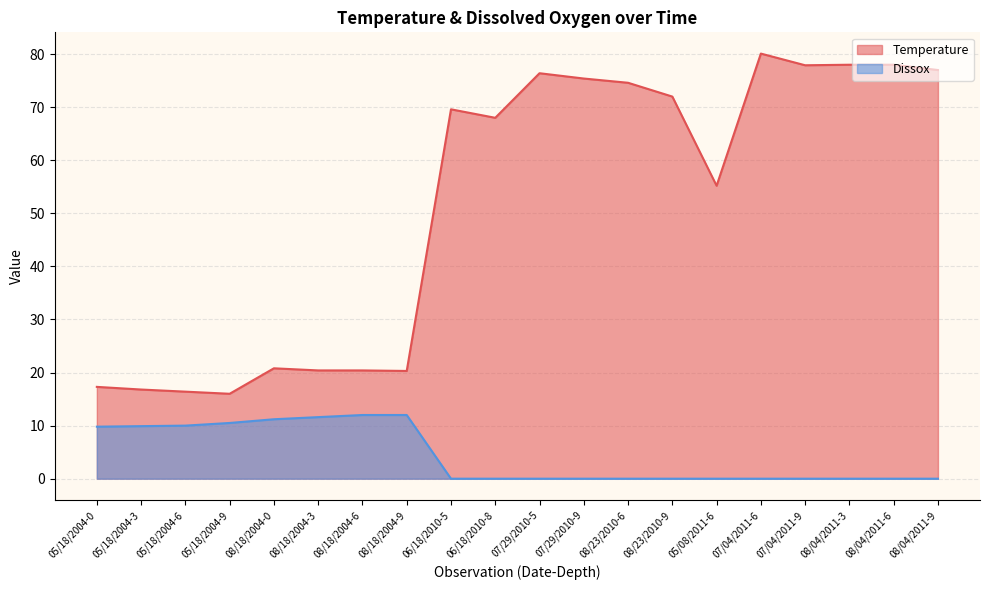

At which category does Temperature reach its first local valley?

05/18/2004-9